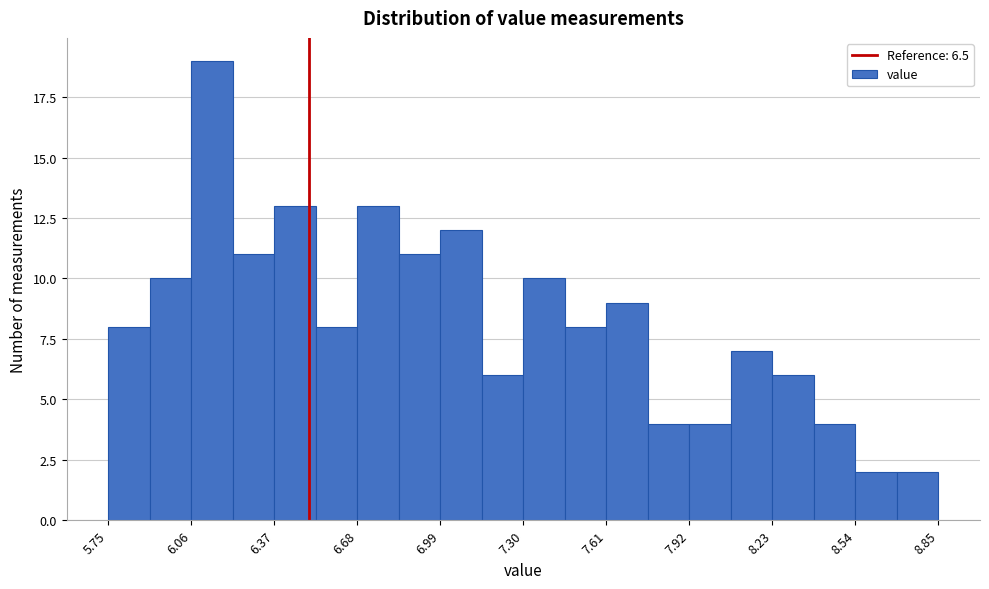

Around what value on the x-axis is the tallest bar? Give the approximate position of its centre, as read against the axis.

6.15